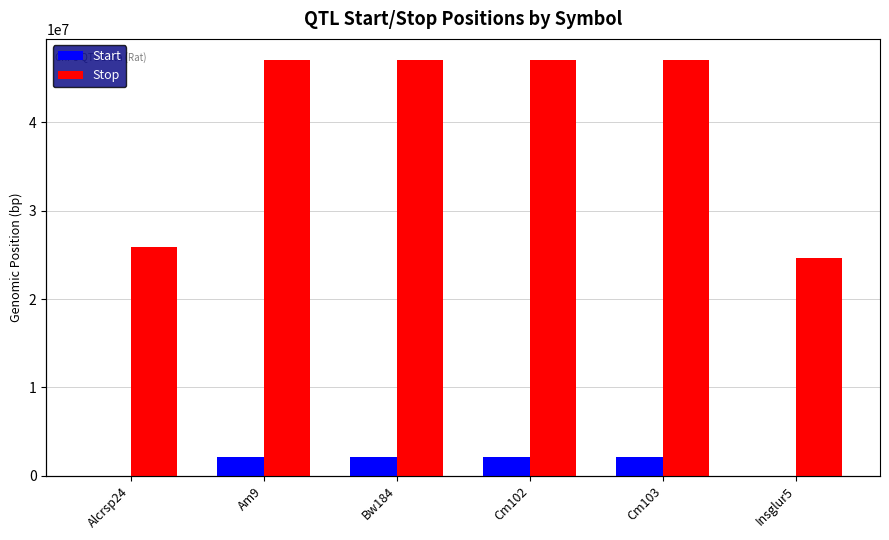

Are the bars grouped side by side (vs. stacked)?

Yes